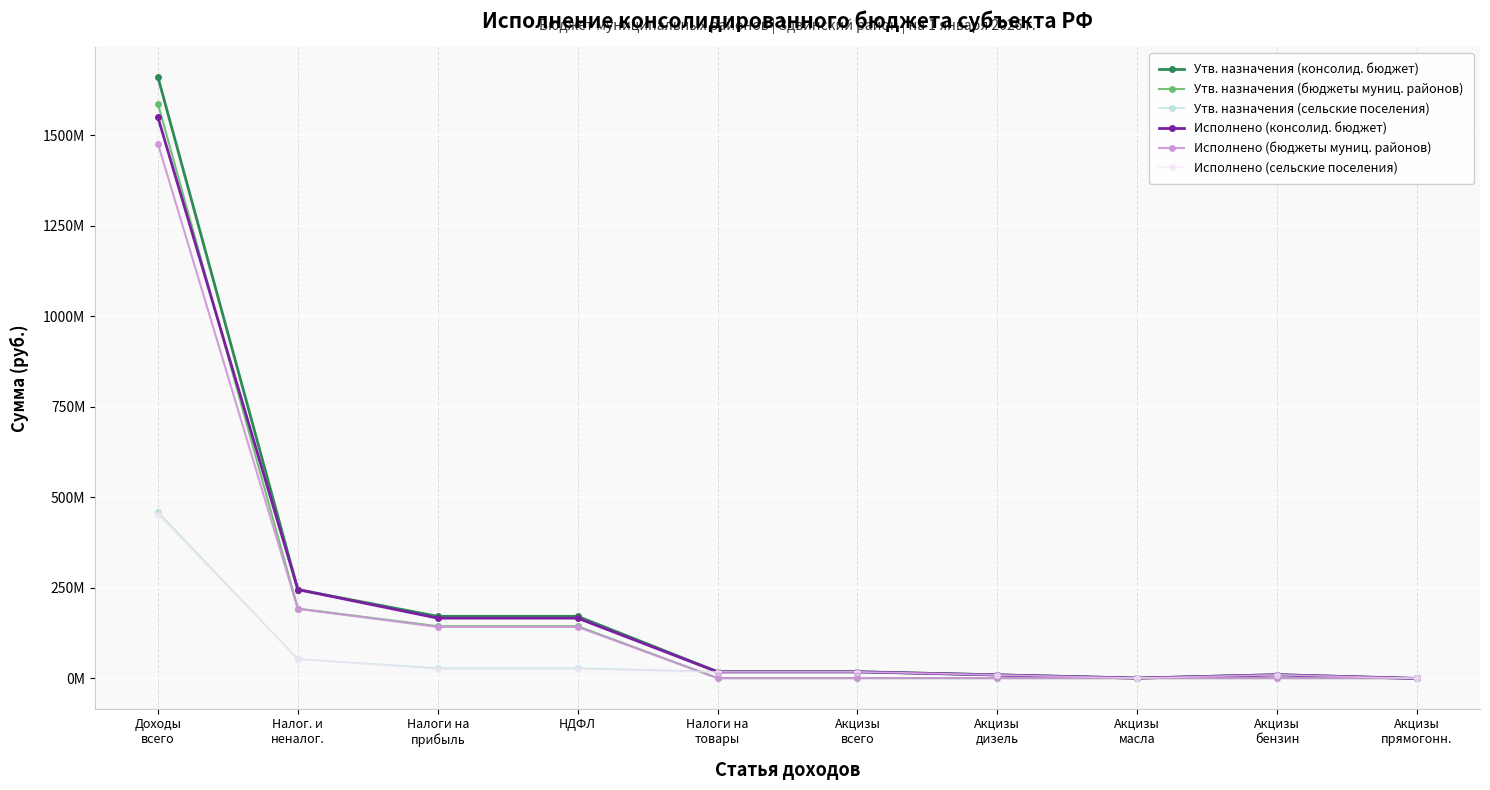

Is this an area chart (filled region under the line)?

No